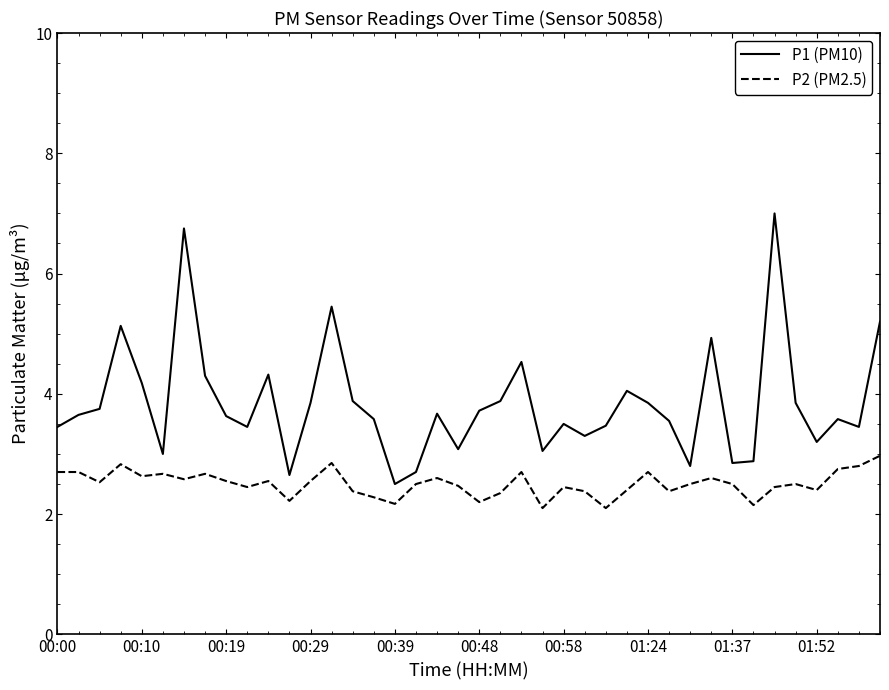

How many lines are shown in the chart?

2